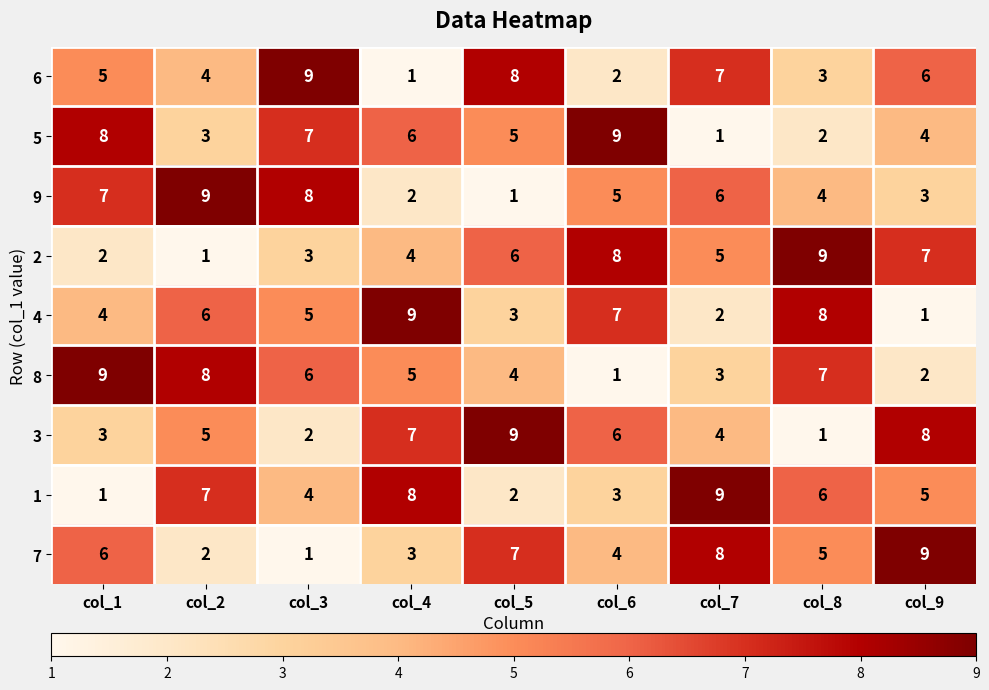

What is the total value across all series at col_2?

45